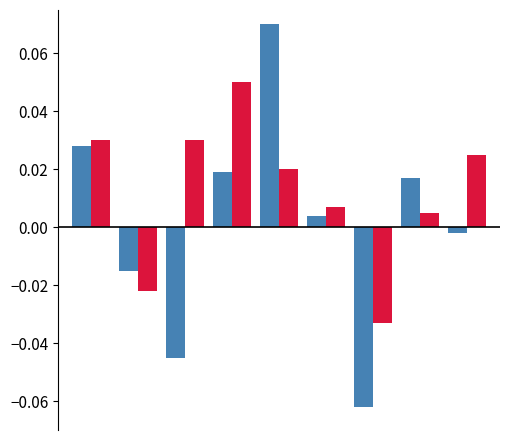

Is it true that Series A equals 0.1 at 4?

True